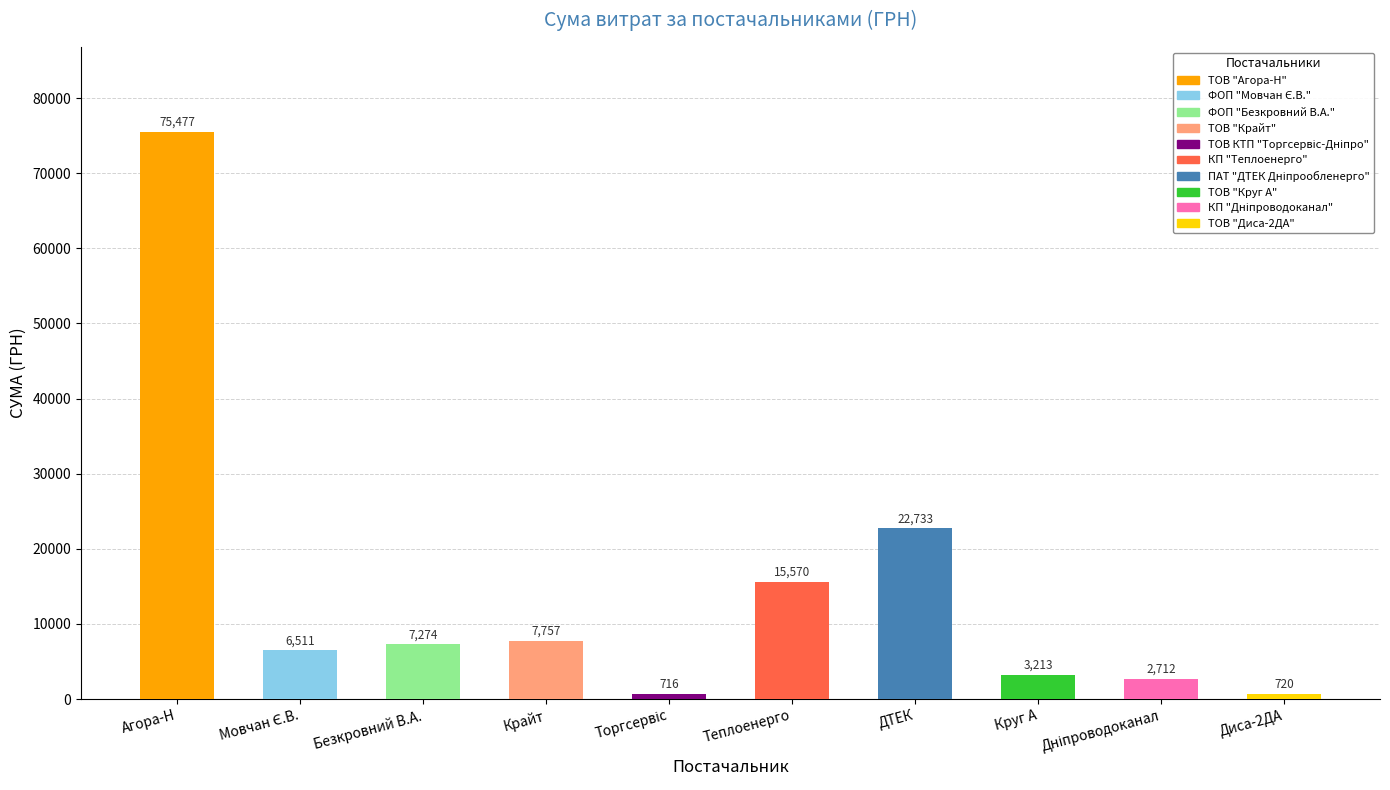

The value at ТОВ "Круг А" is 3213.0. True or false?

True